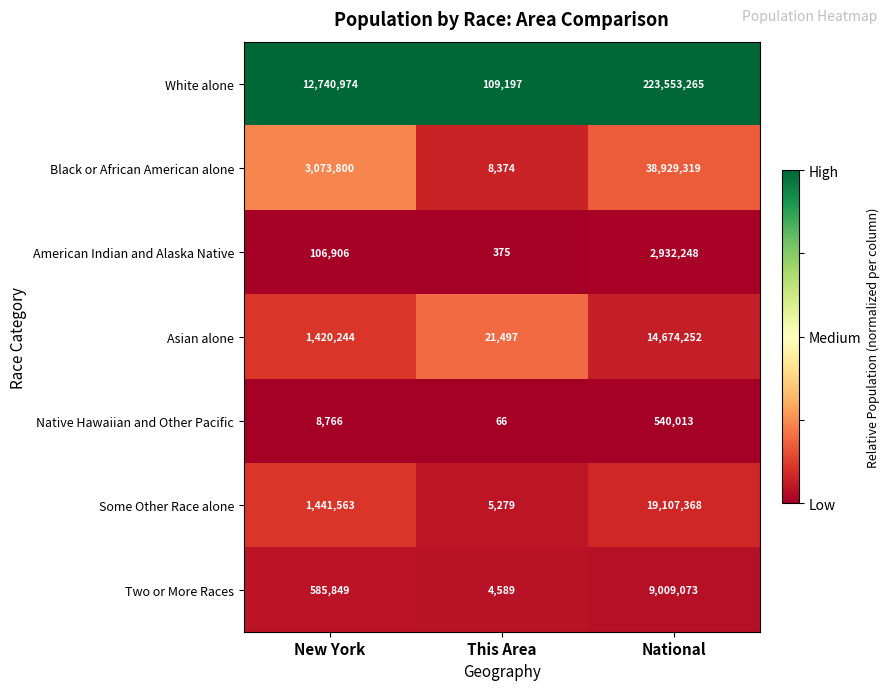

Reading left to right, list all the values displayed in this chart.

White alone: 12740974	109197	223553265
Black or African American alone: 3073800	8374	38929319
American Indian and Alaska Native: 106906	375	2932248
Asian alone: 1420244	21497	14674252
Native Hawaiian and Other Pacific: 8766	66	540013
Some Other Race alone: 1441563	5279	19107368
Two or More Races: 585849	4589	9009073